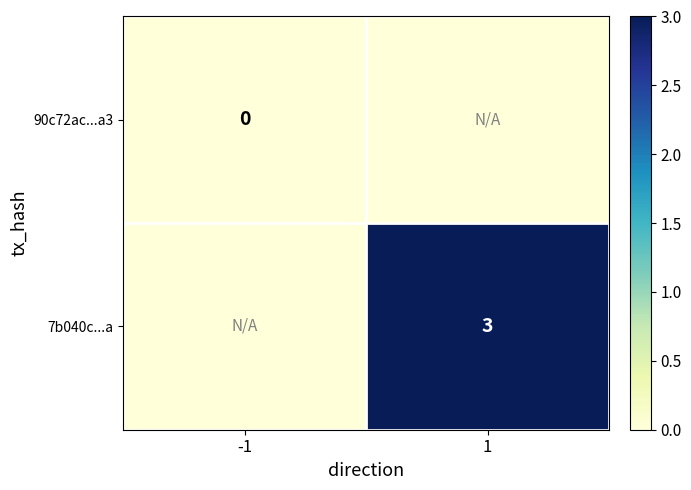

Which series has the largest range (max minus min)?

7b040c...a